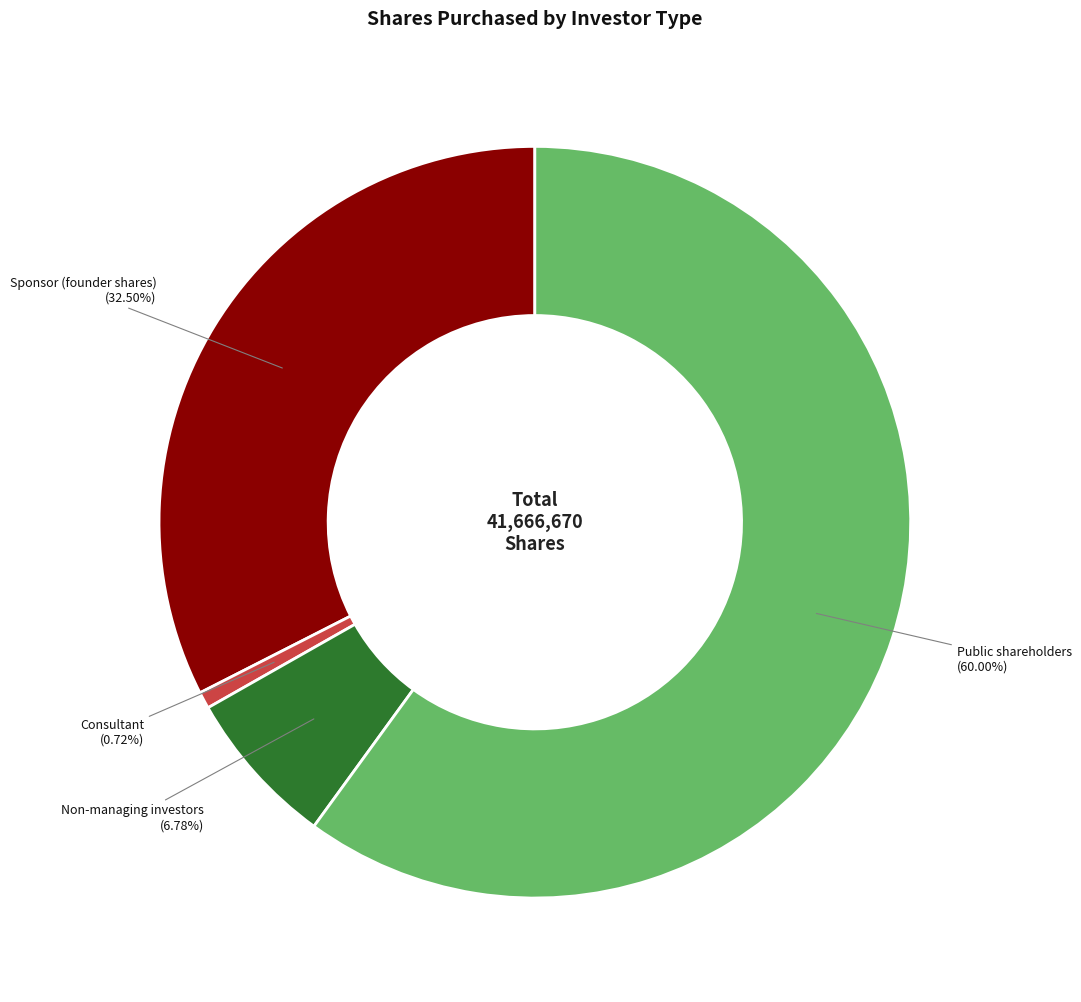

Is there a majority slice in this chart?

Yes